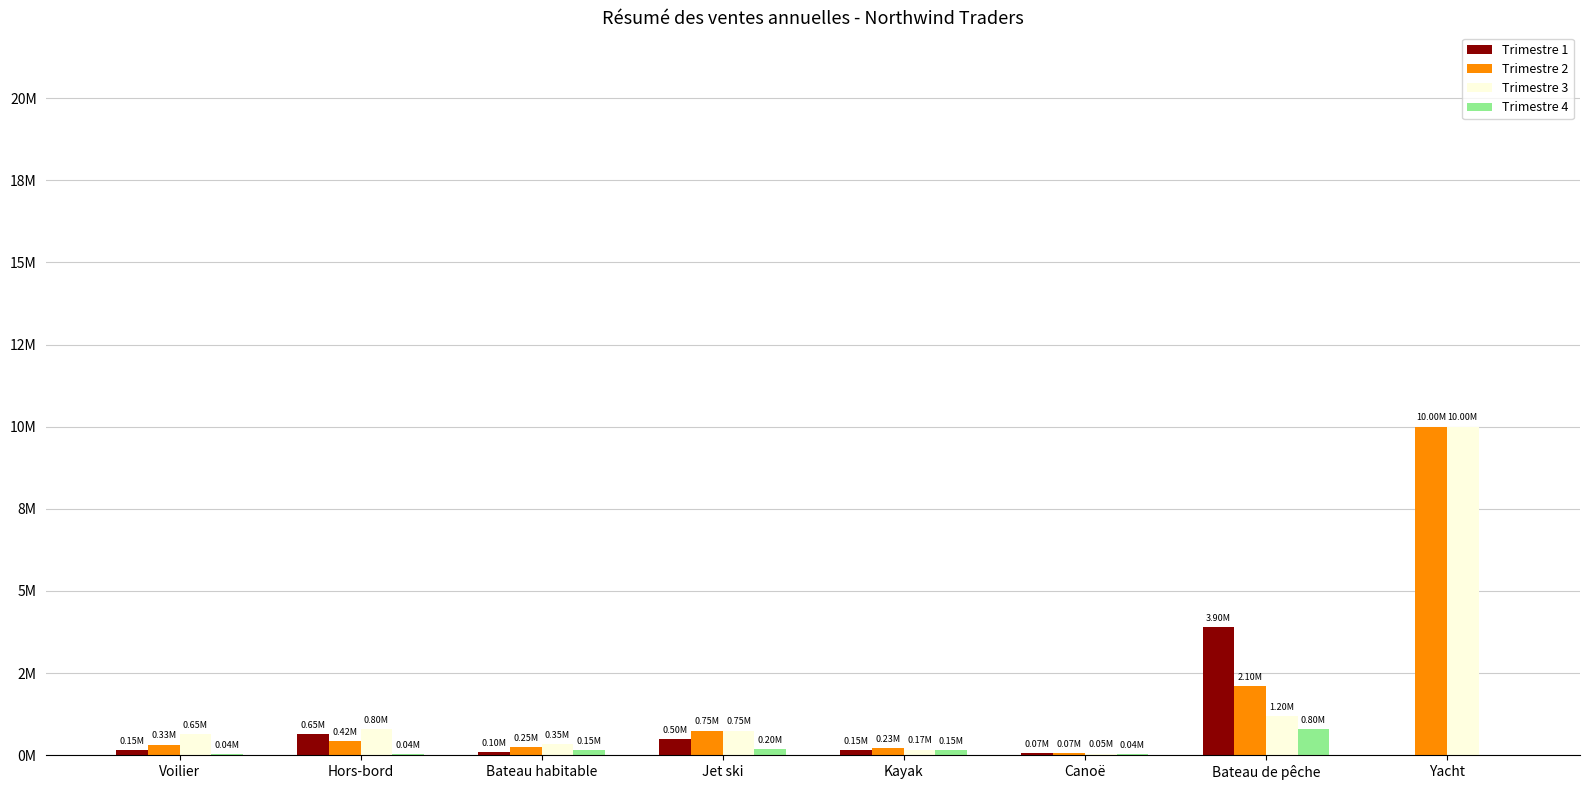

Which has a higher value, Kayak or Hors-bord?

Hors-bord